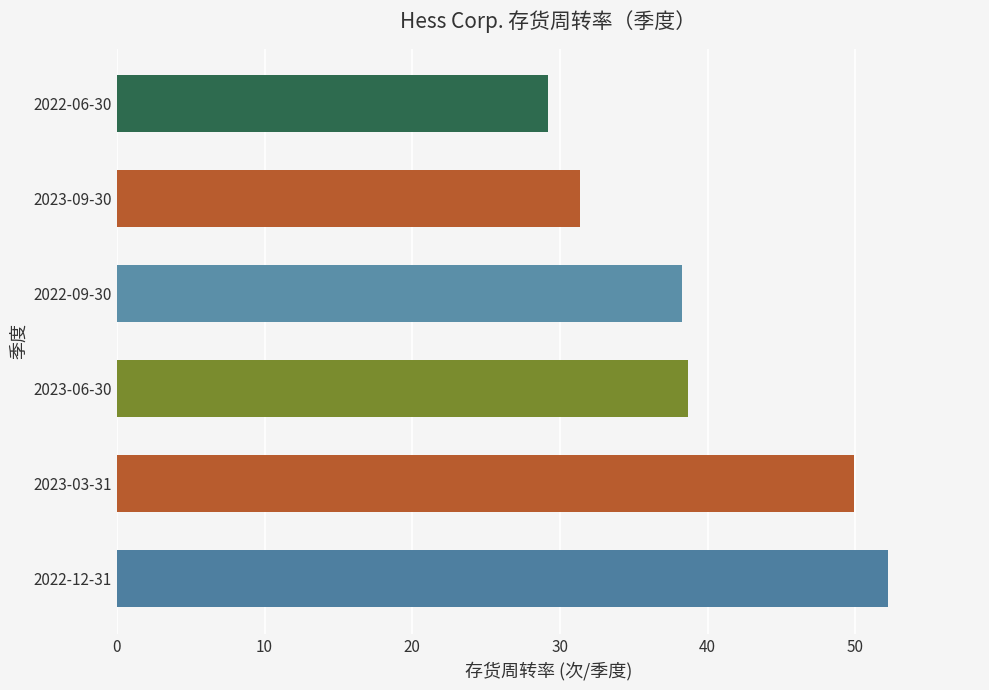

Between 2023-09-30 and 2022-06-30, which is larger?

2023-09-30